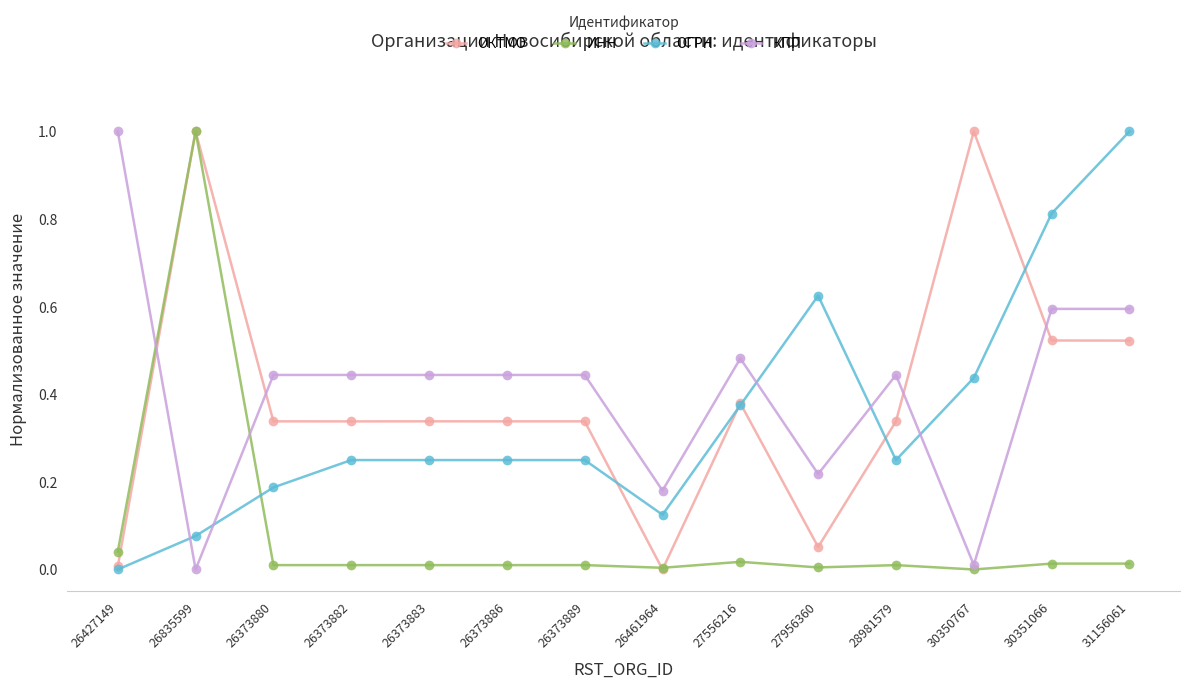

What is the label of the 14th point from the left?

31156061